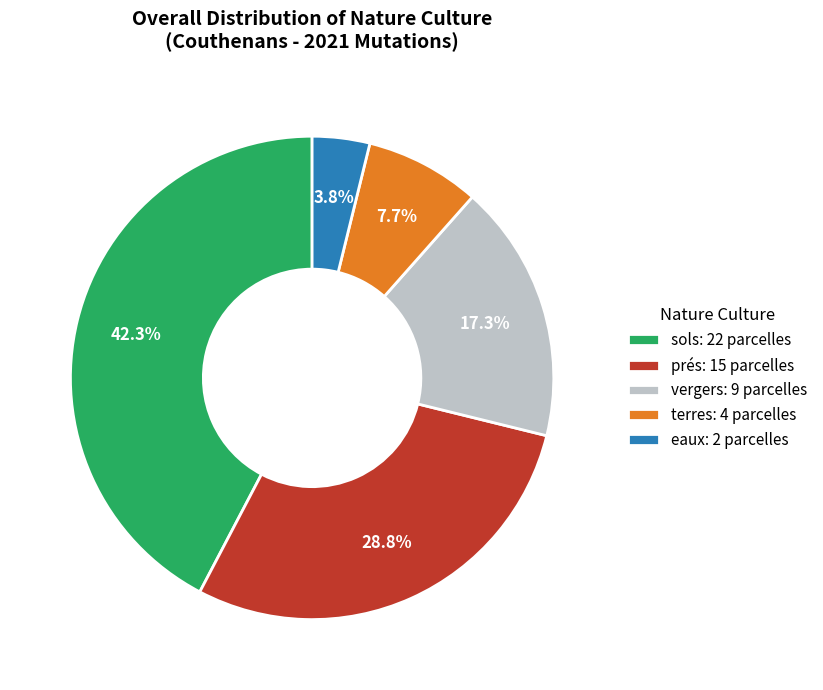

Is there any slice that represents more than half of the pie?

No